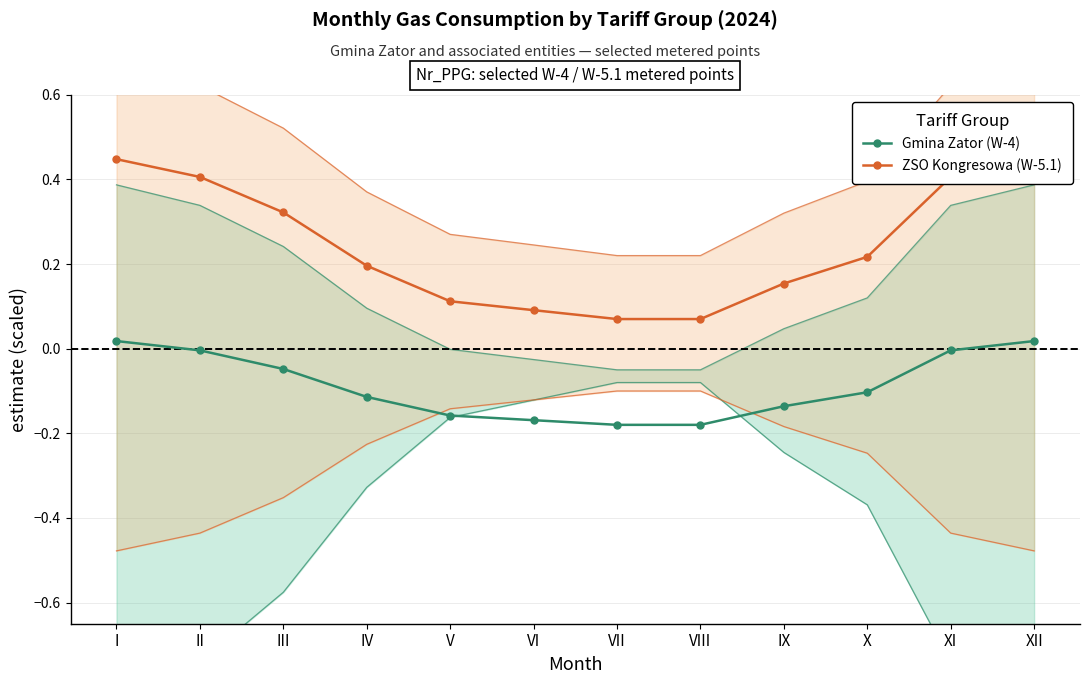

What are all the series names shown in the legend?

Gmina Zator (W-4), ZSO Kongresowa (W-5.1)